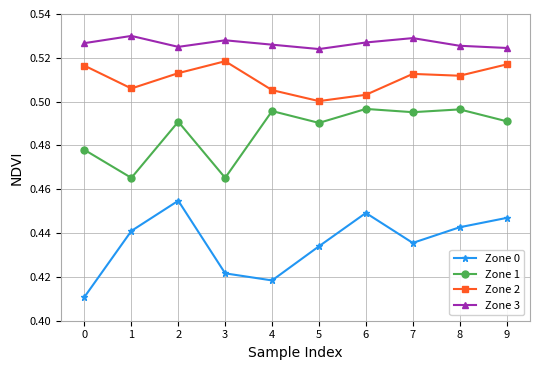

In Zone 3, how many points are higher than both neighbors (excluding endpoints)?

3